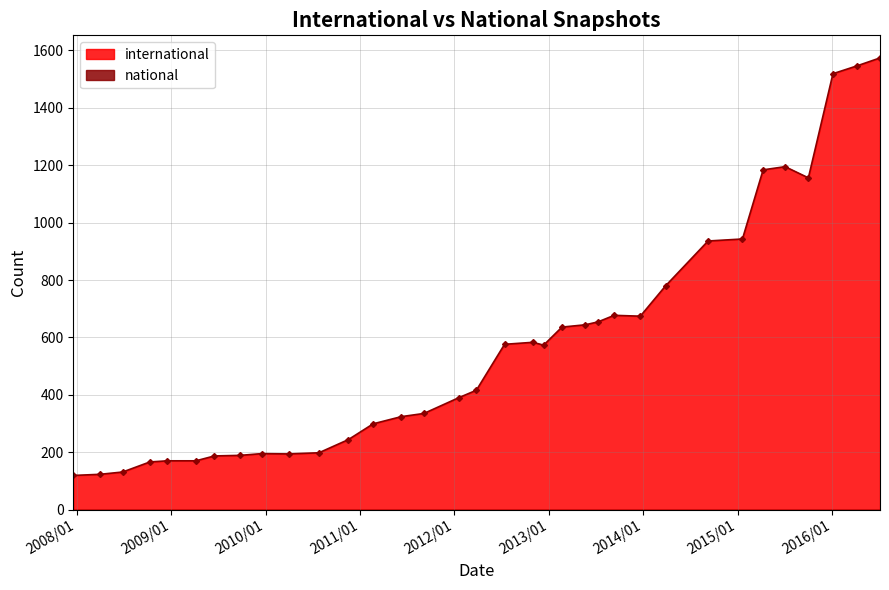

What is the difference between the maximum and minimum values?

1455